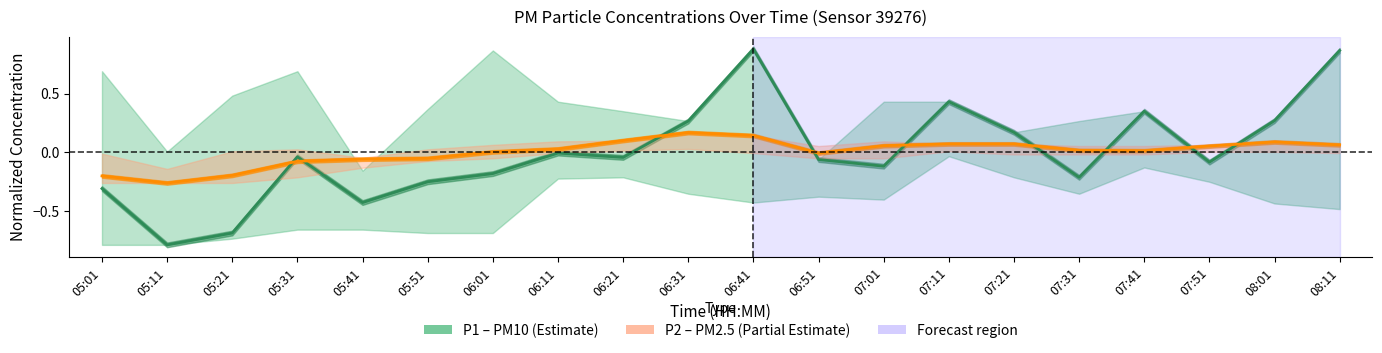

True or false: P2 has a value of 0.1 at 07:11.

False